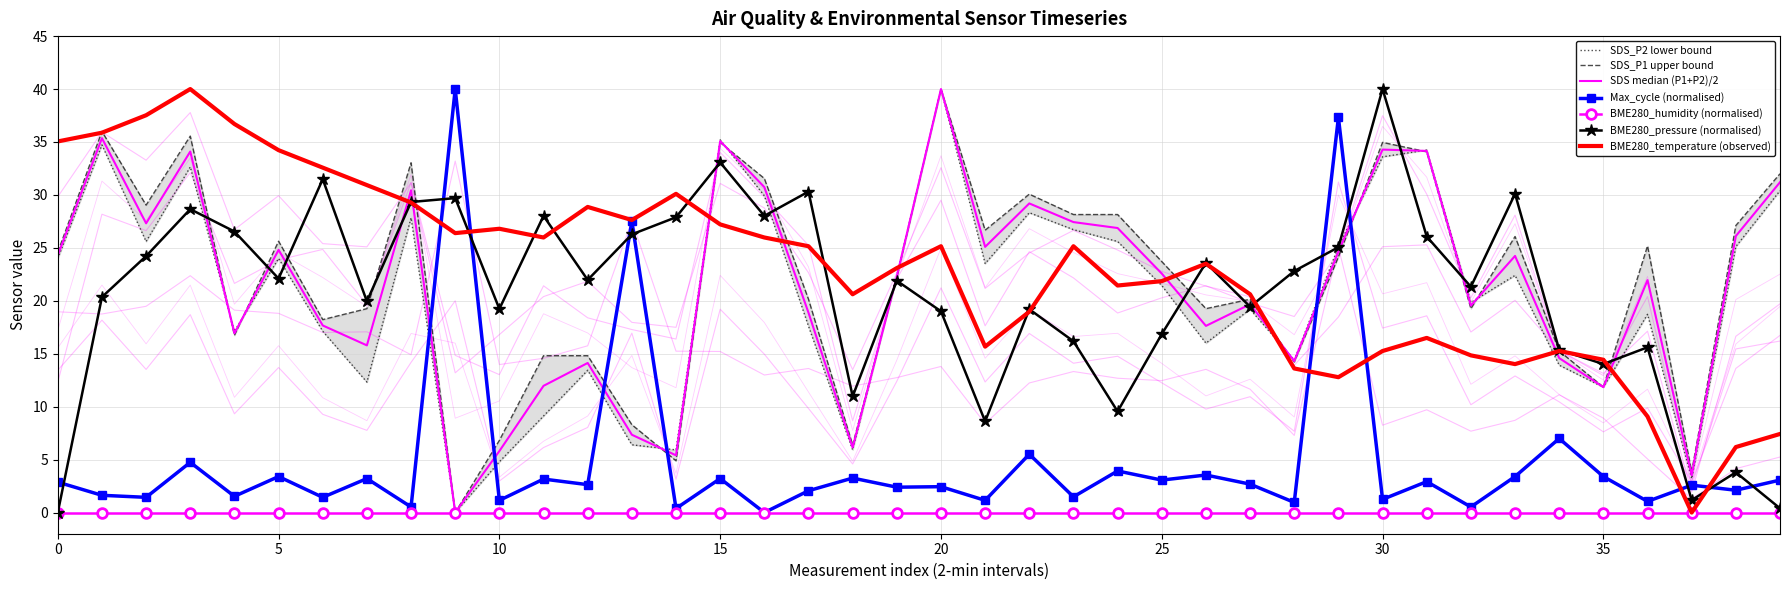

How many values in the BME280_temperature series exceed 25?

20